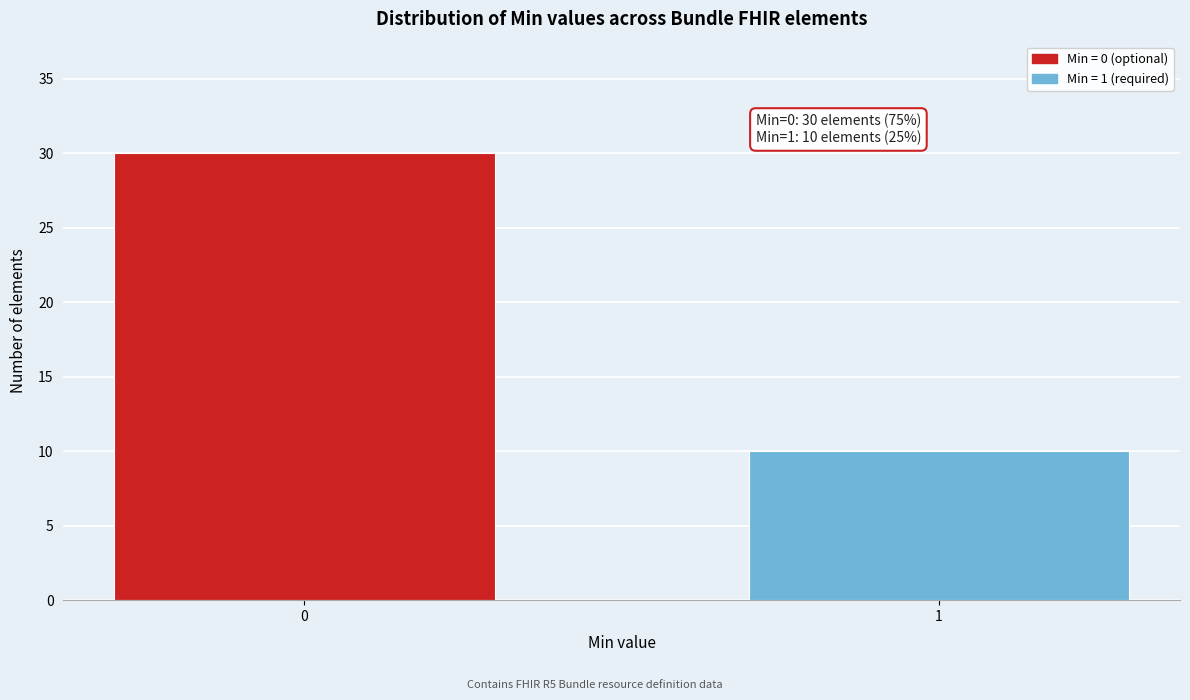

Reading left to right, what are all the values shown in this chart?

0=30	1=10